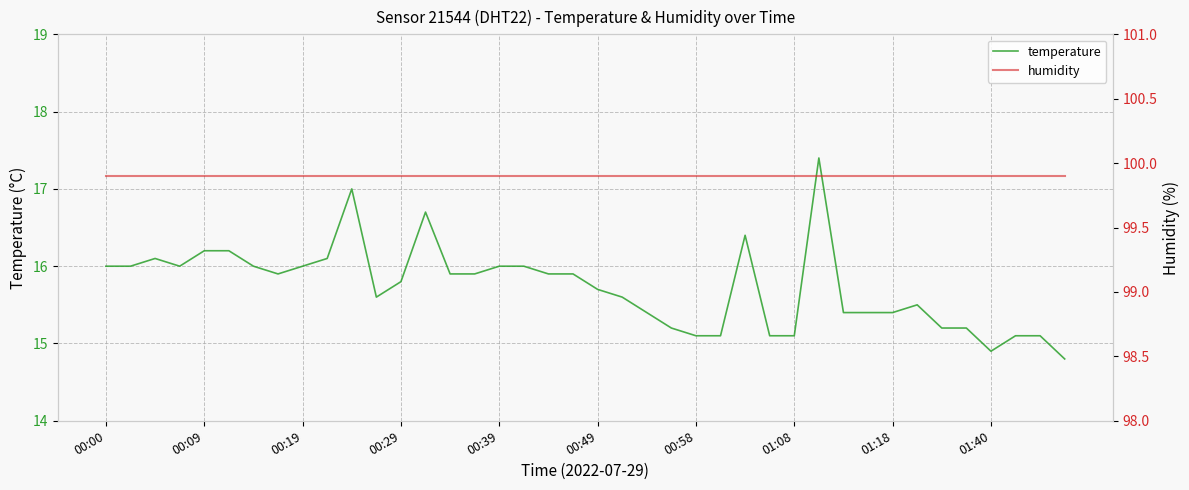

What is the highest value of the temperature series?

17.4